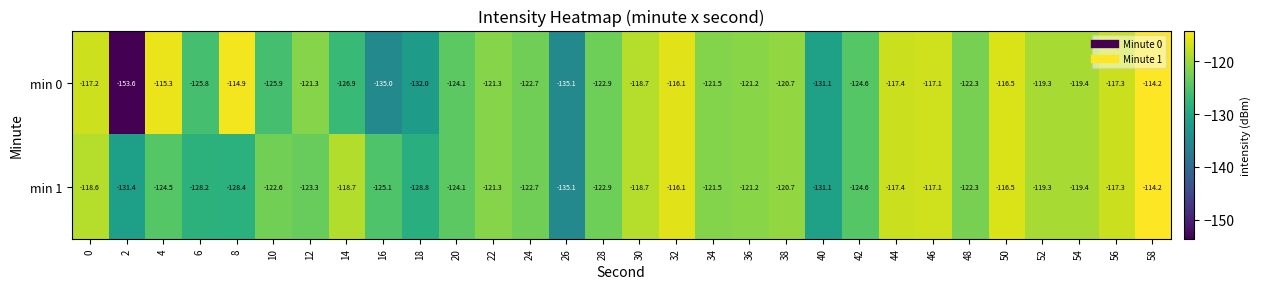

Rank the series by their average value, from highest to lowest.

min 1, min 0